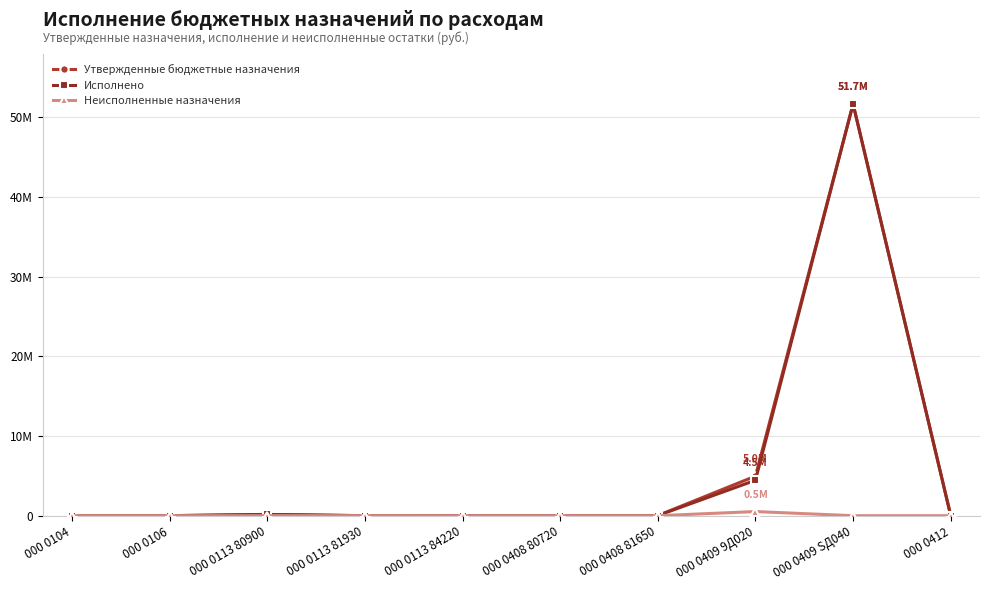

How many intersections are there between Исполнено and Неисполненные назначения?

3